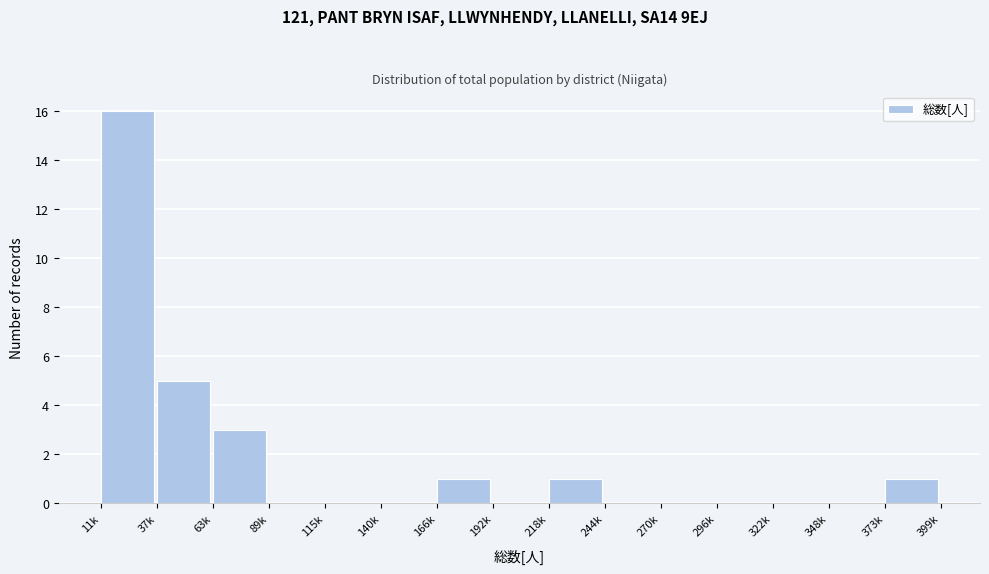

Reading left to right, extract all data points from this chart.

11k=16	37k=5	63k=3	89k=0	115k=0	140k=0	166k=1	192k=0	218k=1	244k=0	270k=0	296k=0	322k=0	348k=0	373k=1